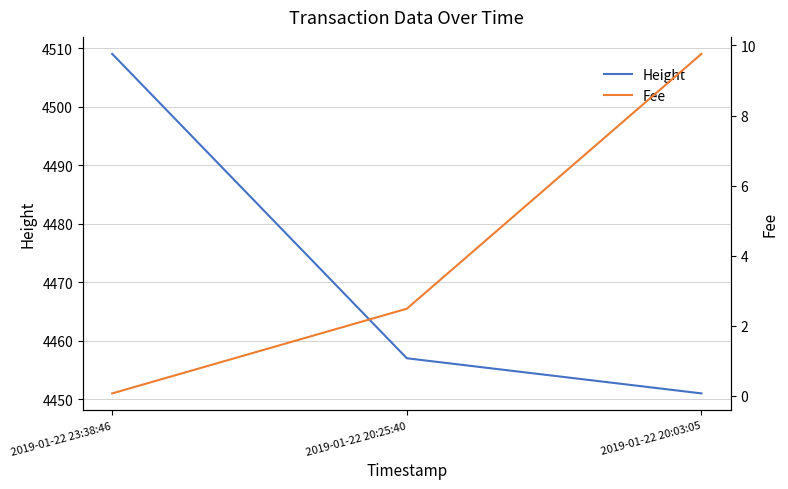

Which series has the largest total across all categories?

Height